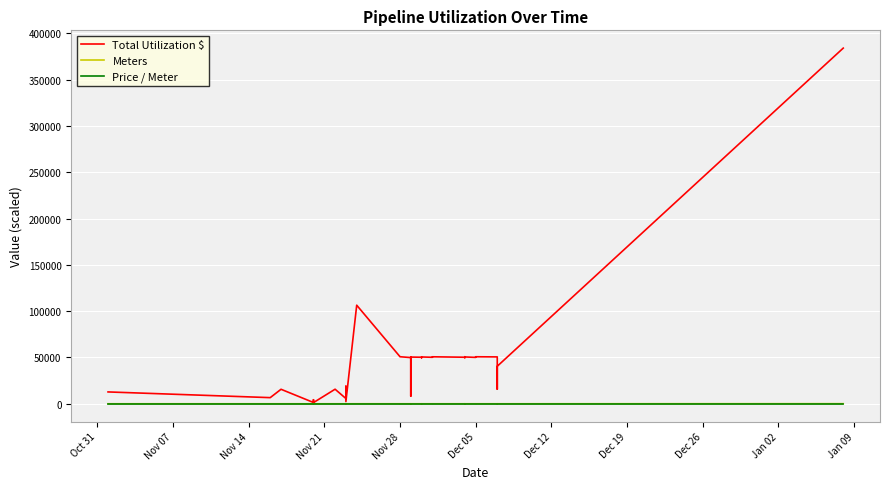

True or false: Meters and Price / Meter cross at least once.

False